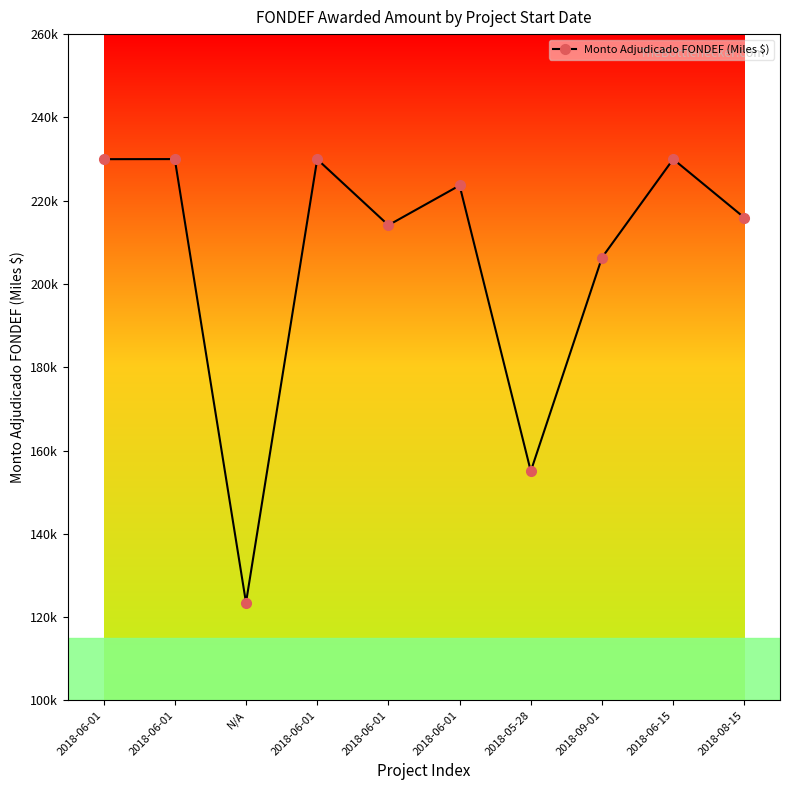

Where is the first local maximum?

2018-06-01